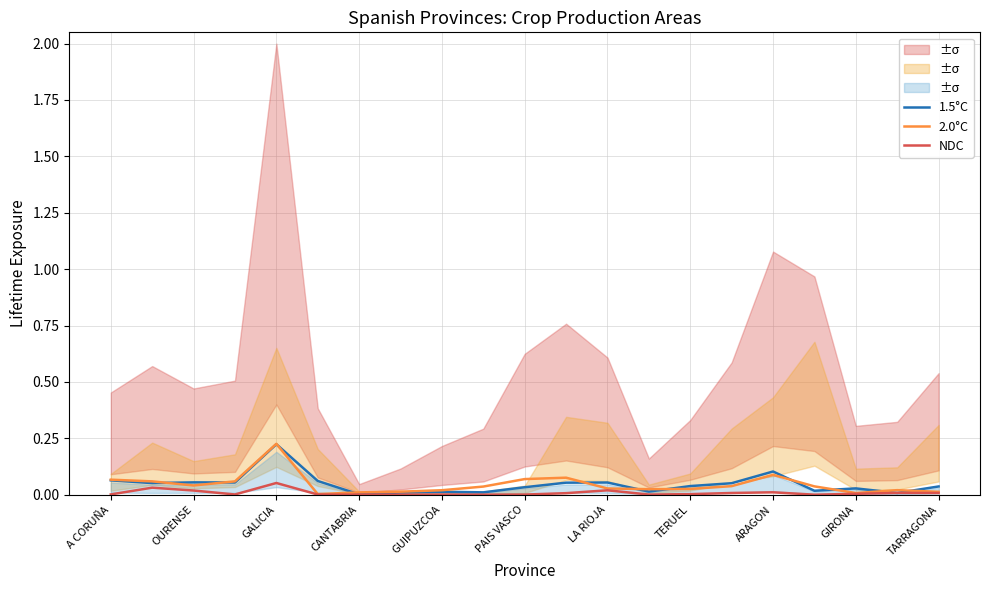

How many lines are shown in the chart?

3